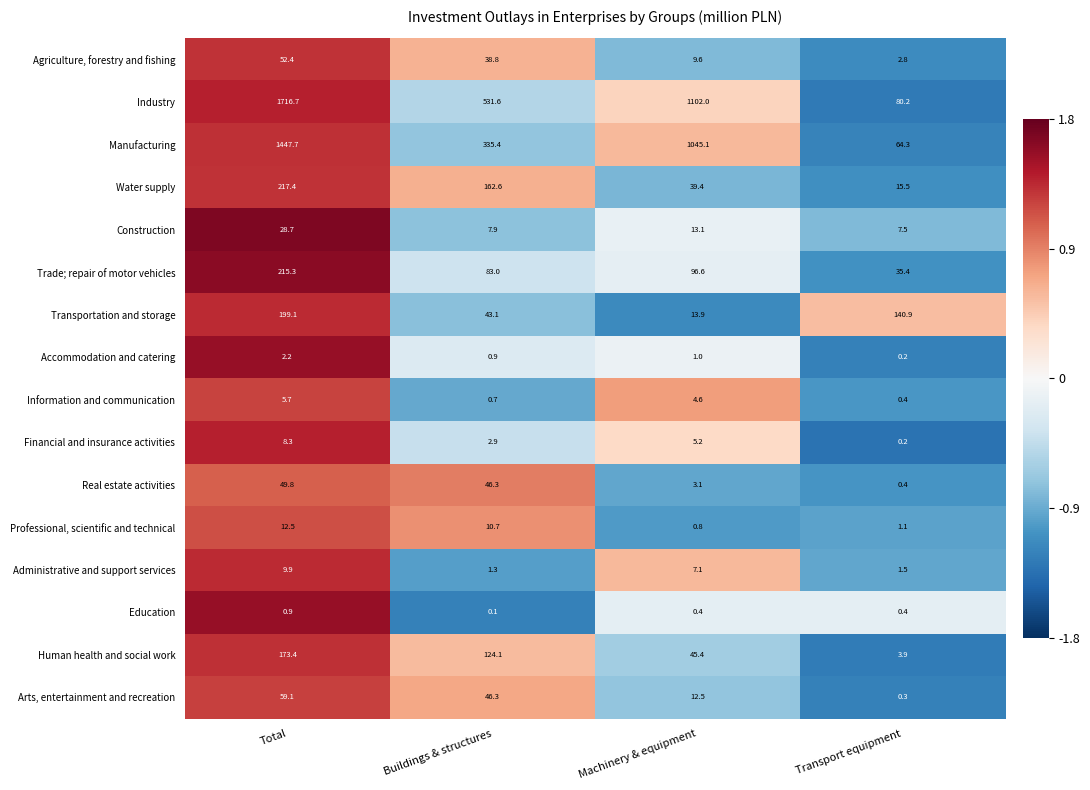

How many data points does each series have?

4